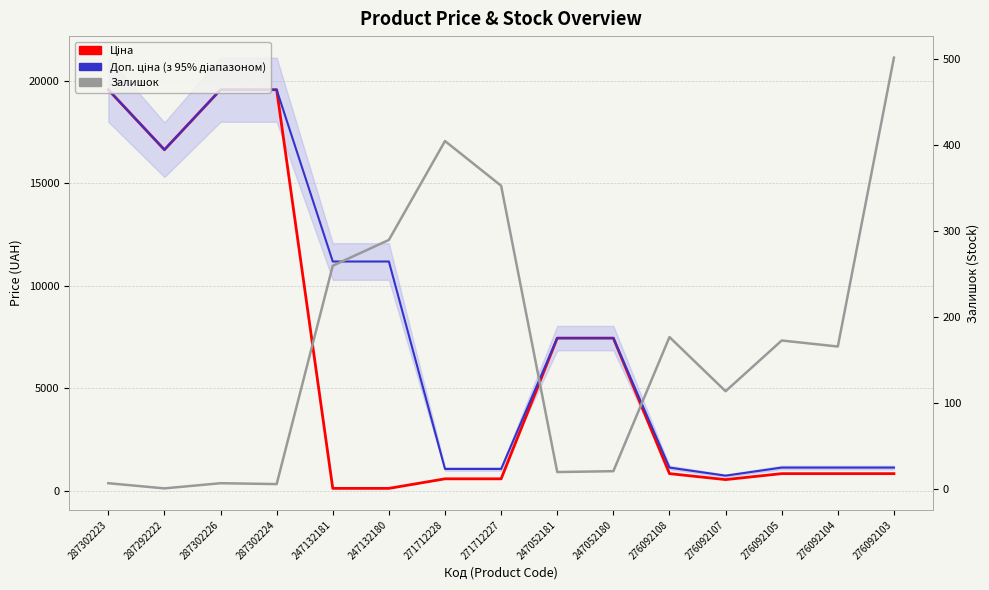

True or false: Ціна has a value of 28904.2 at 287302223.

False